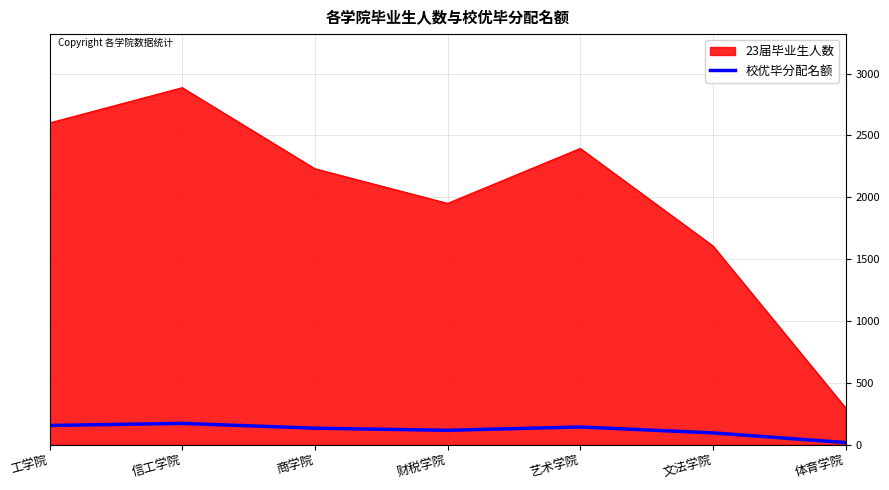

What is the total value across all series at 财税学院?

2068